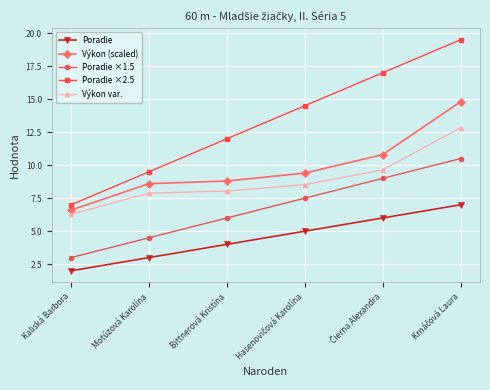

What is the difference between the highest and lowest values at Kaliská Barbora?

5.0